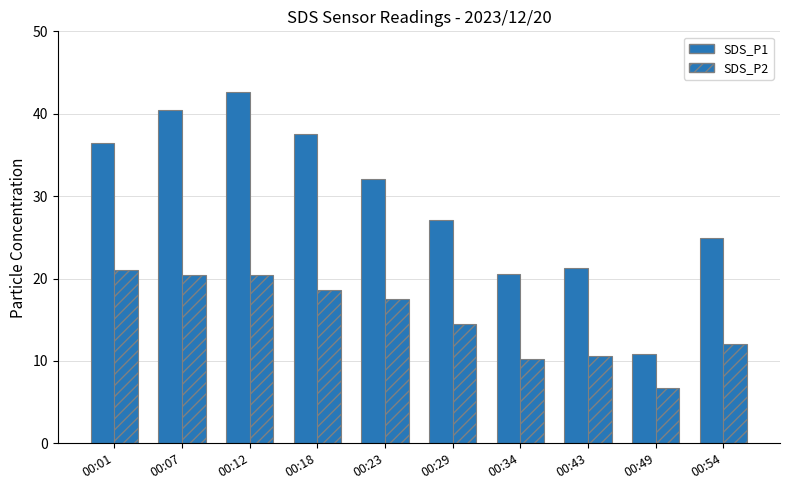

Are the bars horizontal?

No